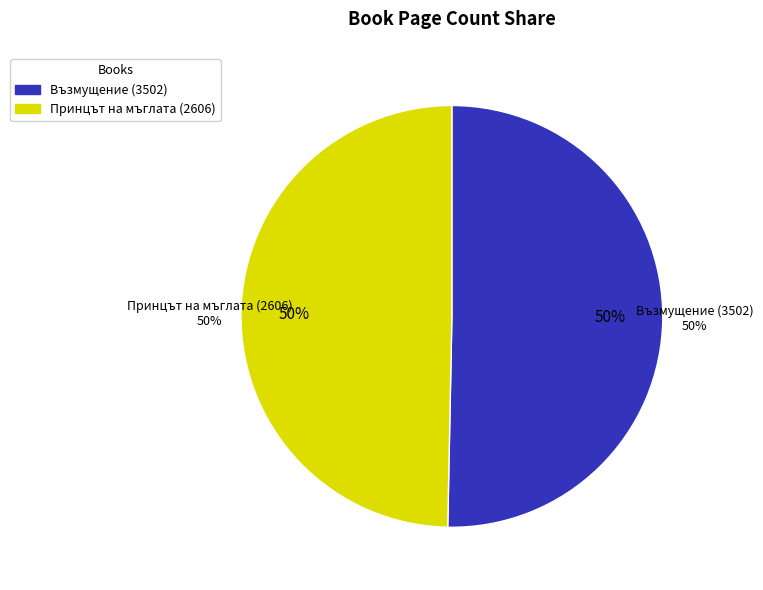

How many slices are in this pie chart?

2